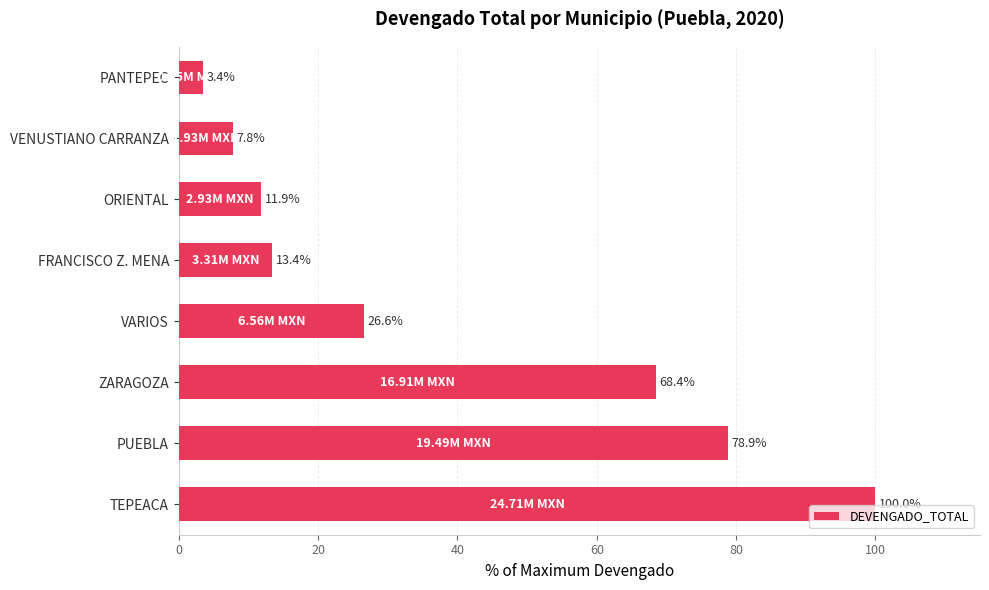

Approximately how many times larger is the value at VENUSTIANO CARRANZA compared to VARIOS?

0.3